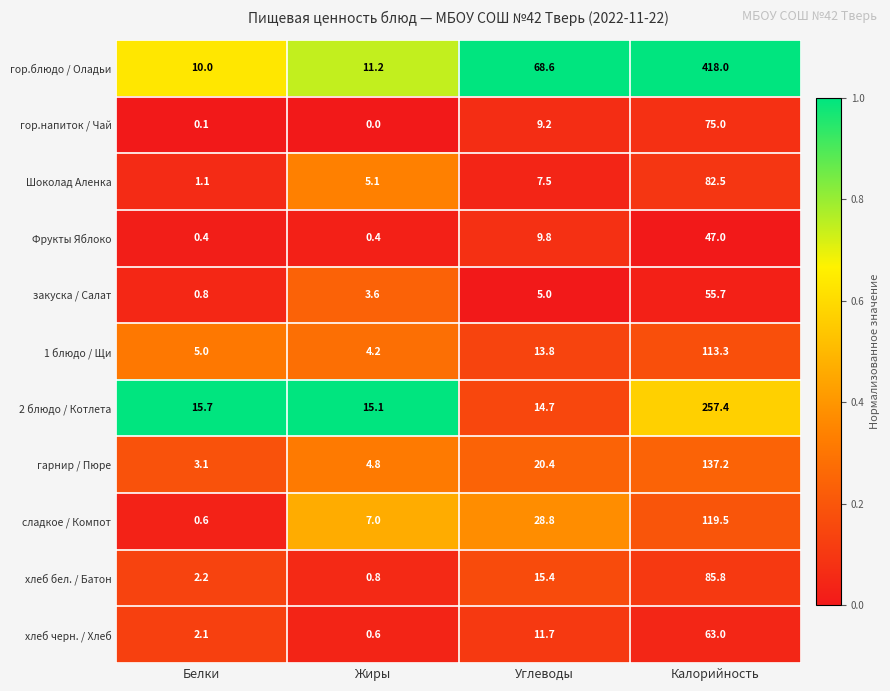

Between Белки and Калорийность, which series saw the biggest shift?

гор.блюдо / Оладьи